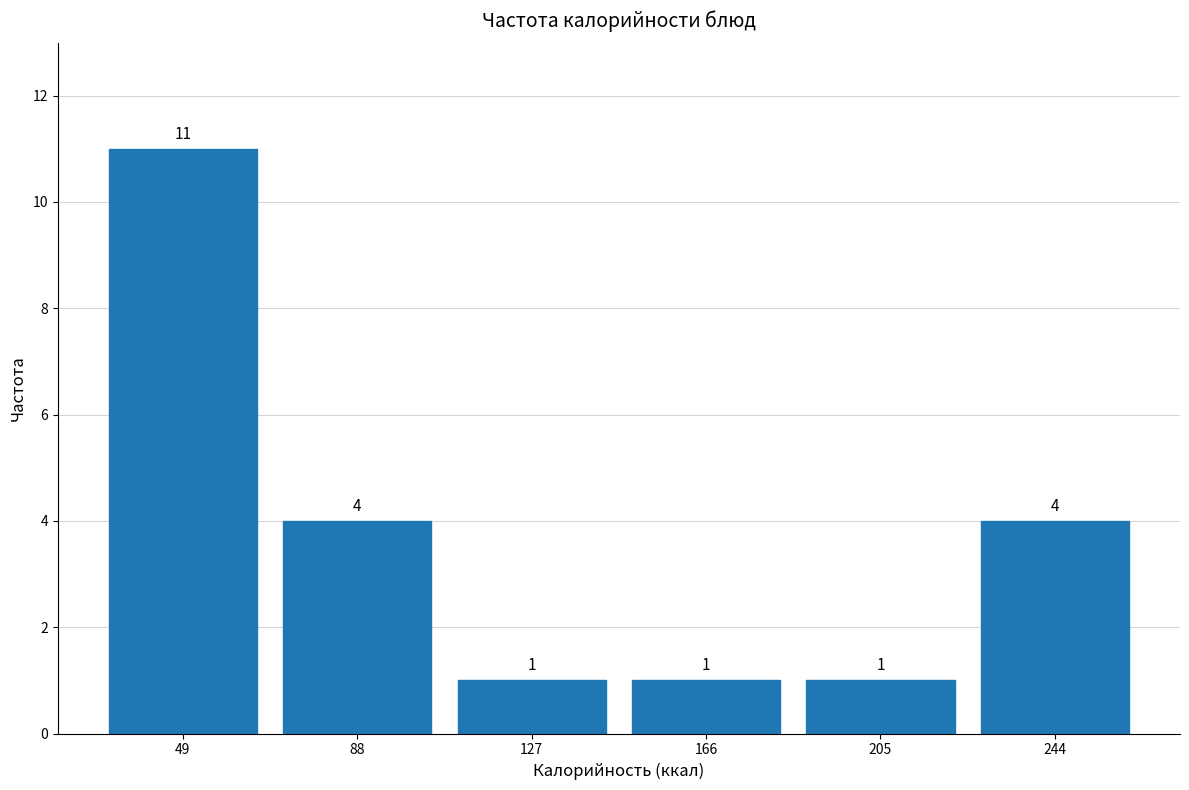

What is the height of the bar covering 145 to 185 on the x-axis? The bar edges are not printed on the chart, so give them approximately, as read against the axis.

1